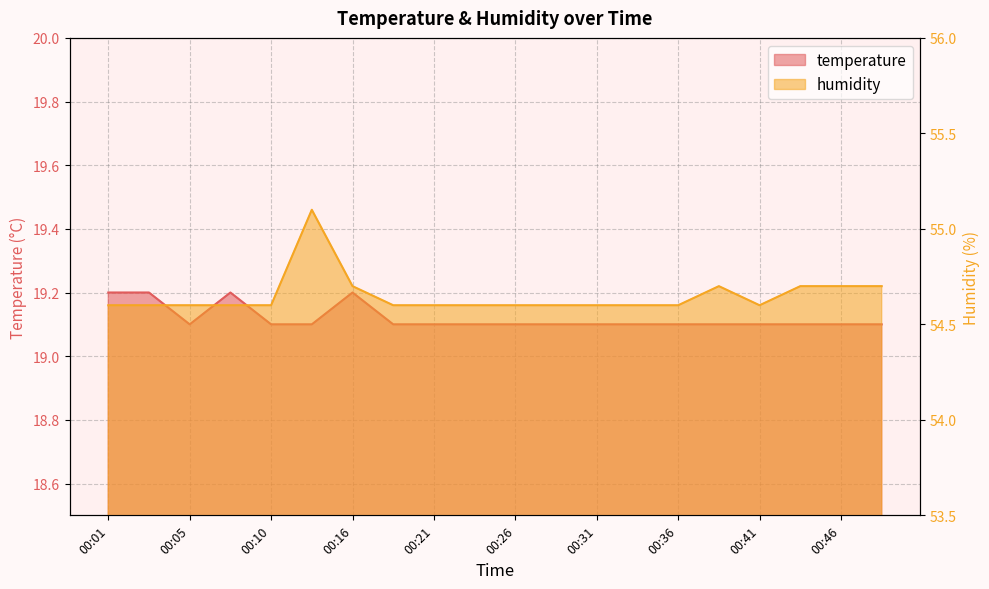

True or false: humidity has a value of 54.6 at 00:18.

True